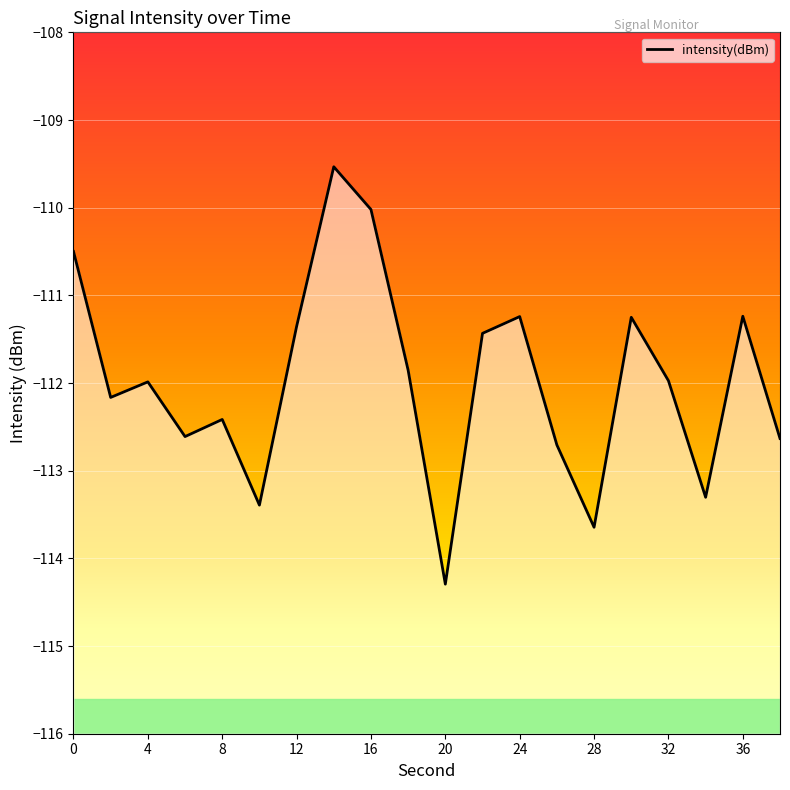

How many lines are shown in the chart?

1